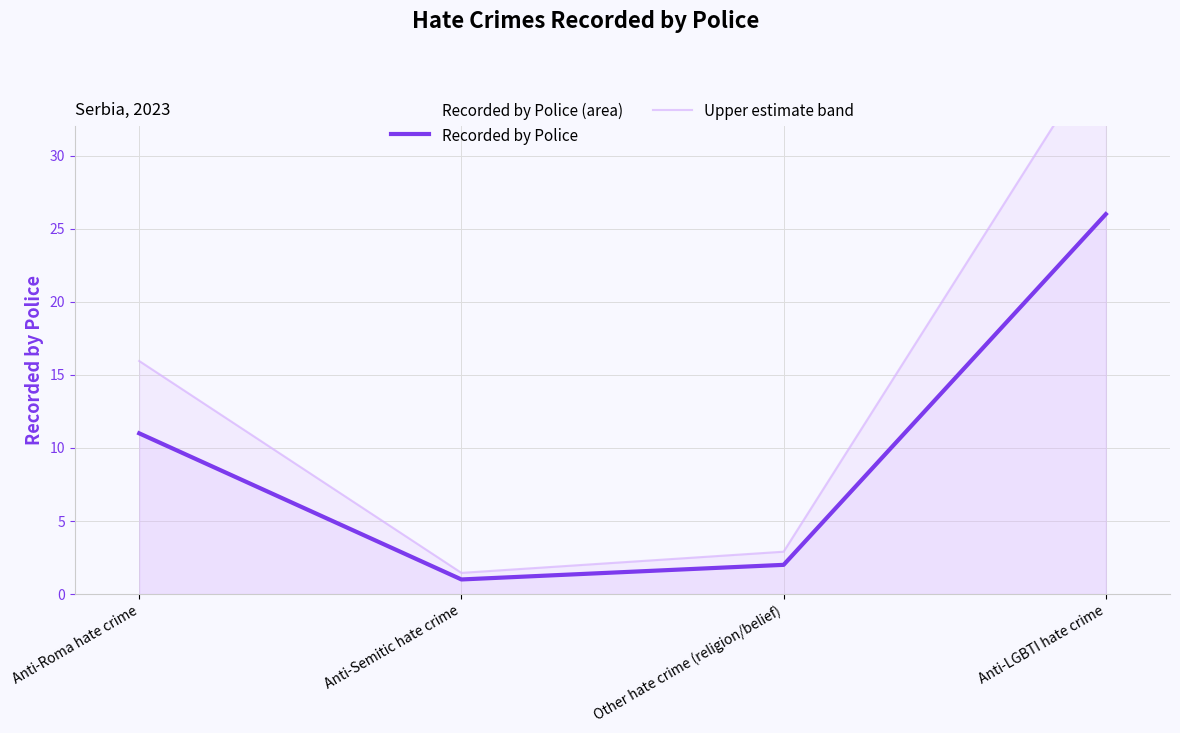

Reading left to right, what are all the values shown in this chart?

Recorded by Police: 11.0	1.0	2.0	26.0
Upper estimate band: 15.9	1.4	2.9	37.7